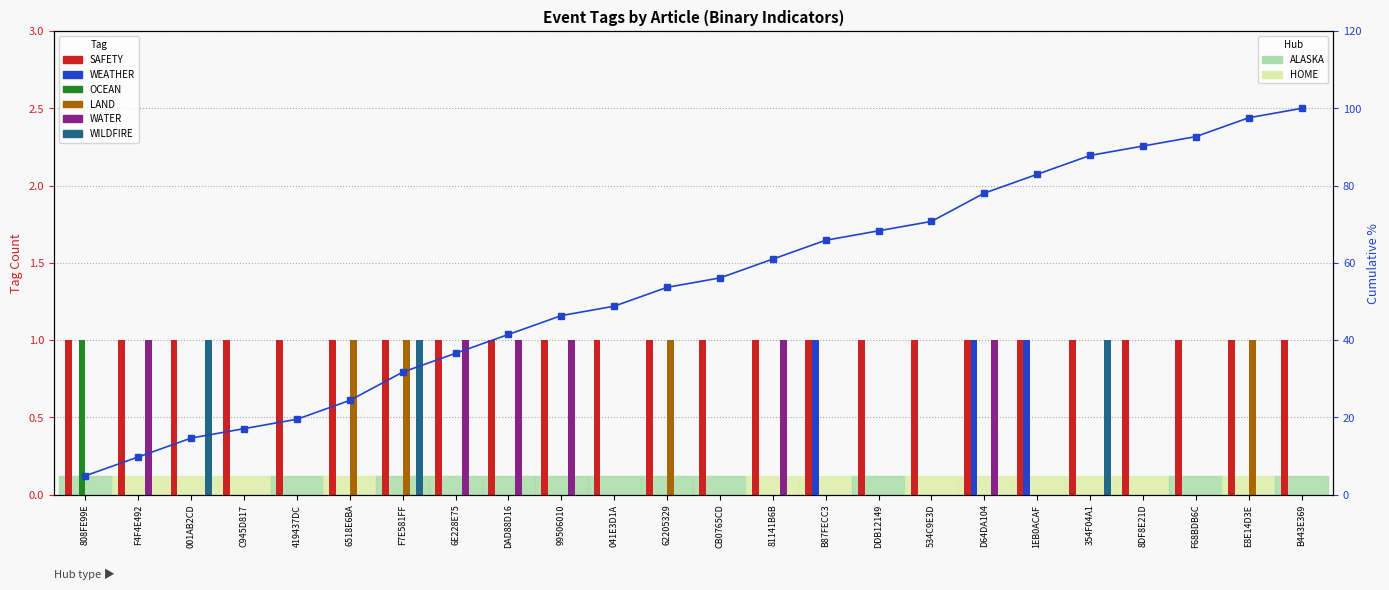

How many categories are shown in the chart?

24